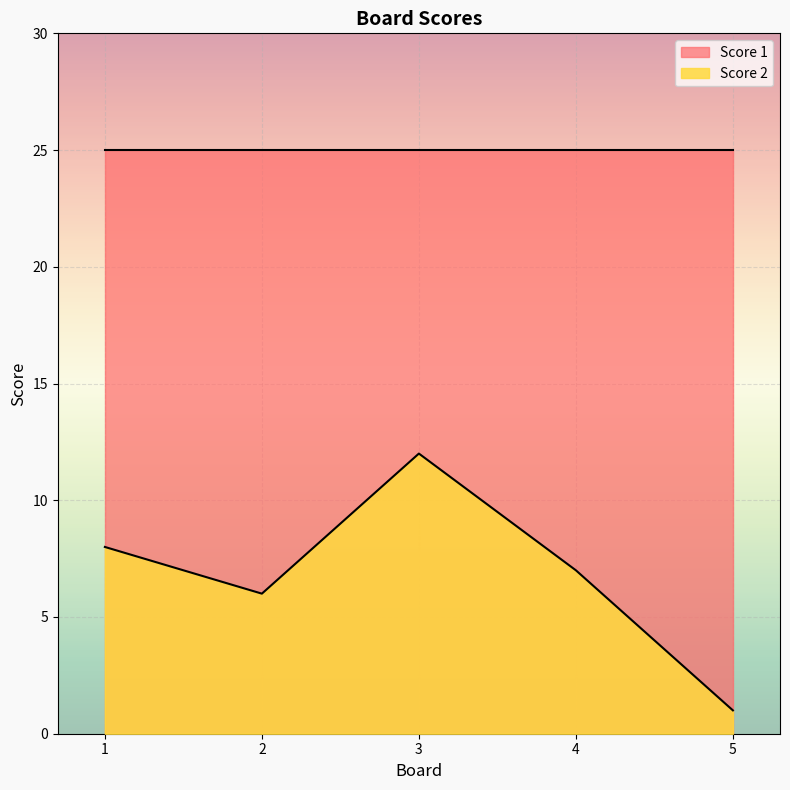

Reading left to right, what are all the values shown in this chart?

1=8	2=6	3=12	4=7	5=1